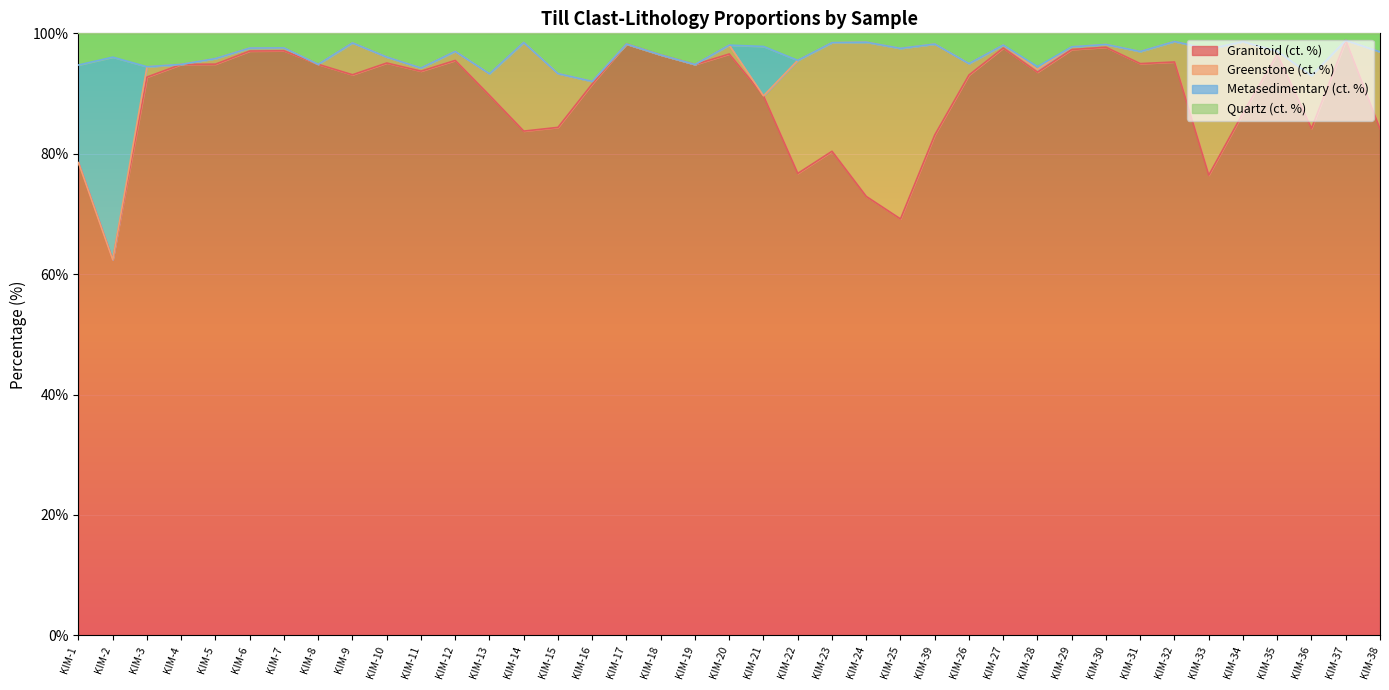

True or false: Granitoid (ct. %) and Quartz (ct. %) cross at least once.

False